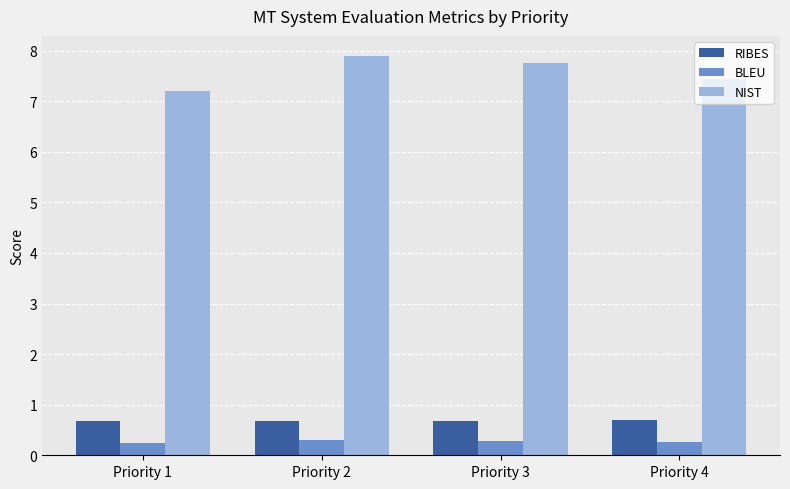

How many groups of bars are there?

4